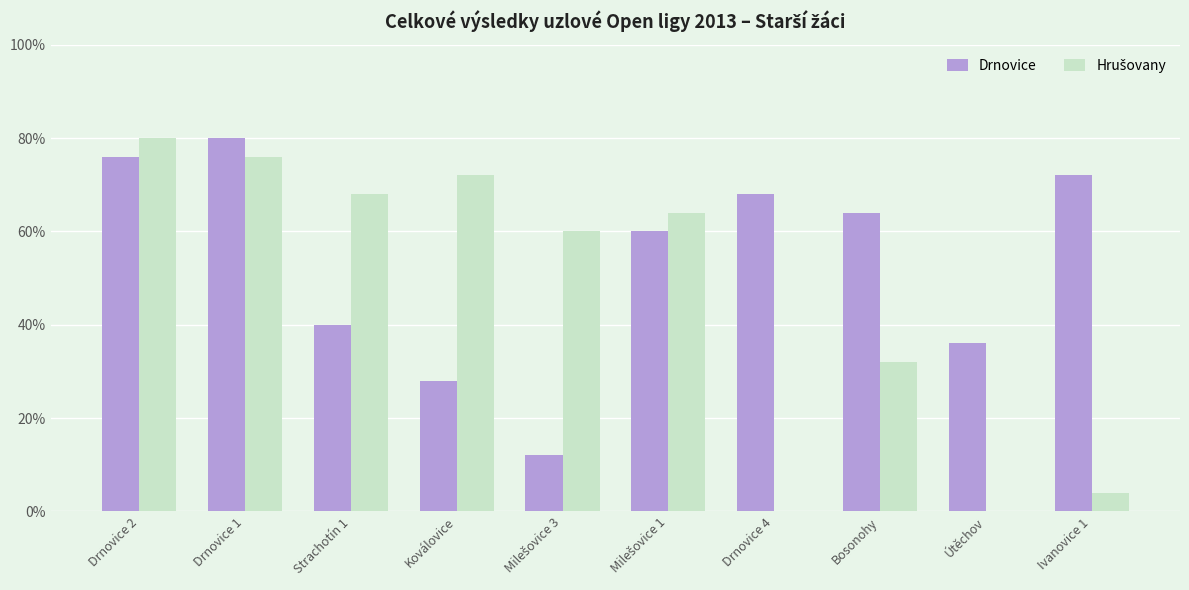

True or false: Drnovice has a value of 10 at Strachotín 1.

True